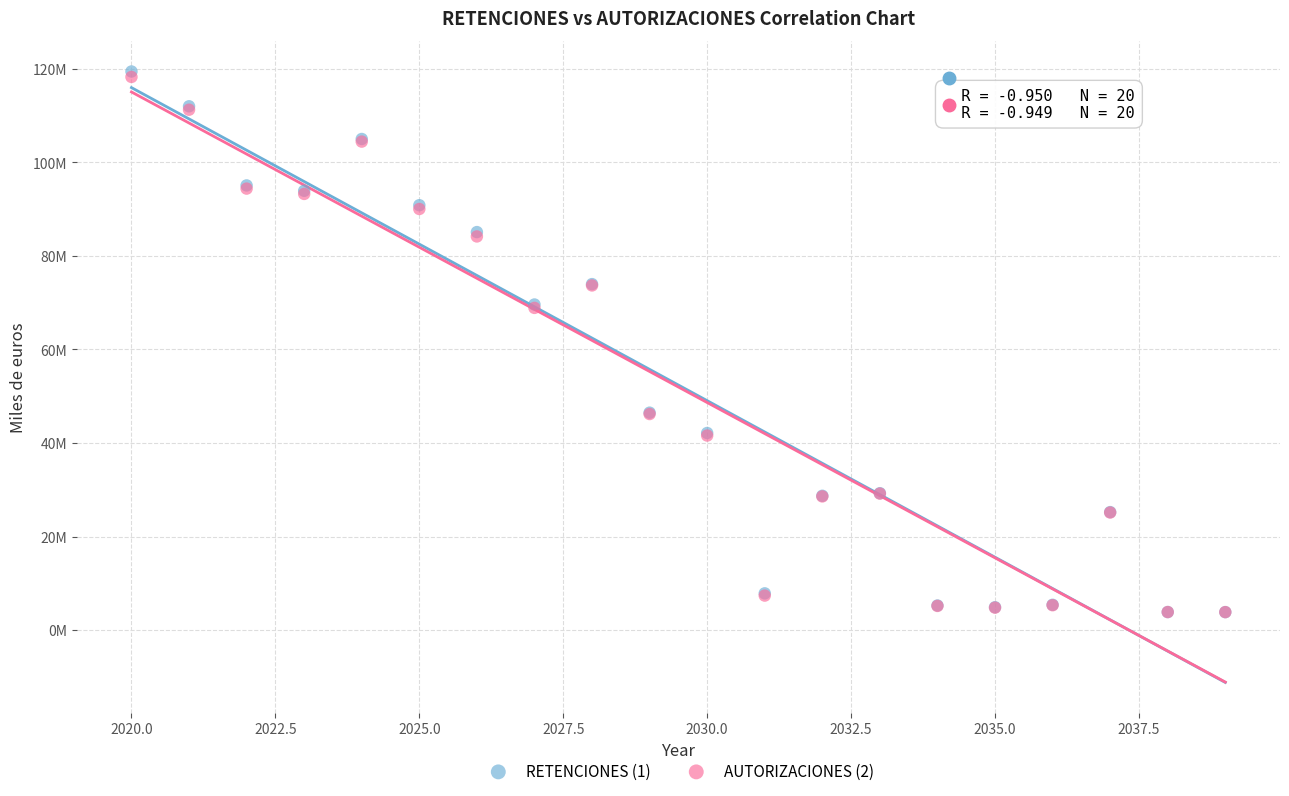

Which series has the largest Y range (max minus min)?

RETENCIONES (1)